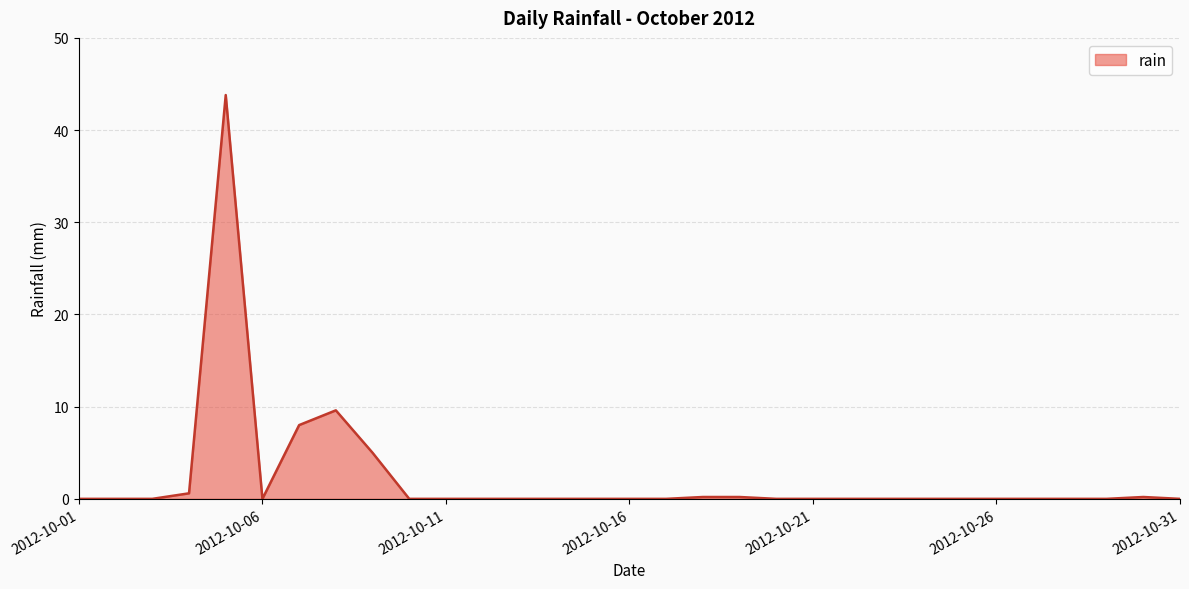

Reading left to right, list all the values displayed in this chart.

0.0	0.0	0.0	0.6	43.8	0.0	8.0	9.6	5.0	0.0	0.0	0.0	0.0	0.0	0.0	0.0	0.0	0.2	0.2	0.0	0.0	0.0	0.0	0.0	0.0	0.0	0.0	0.0	0.0	0.2	0.0